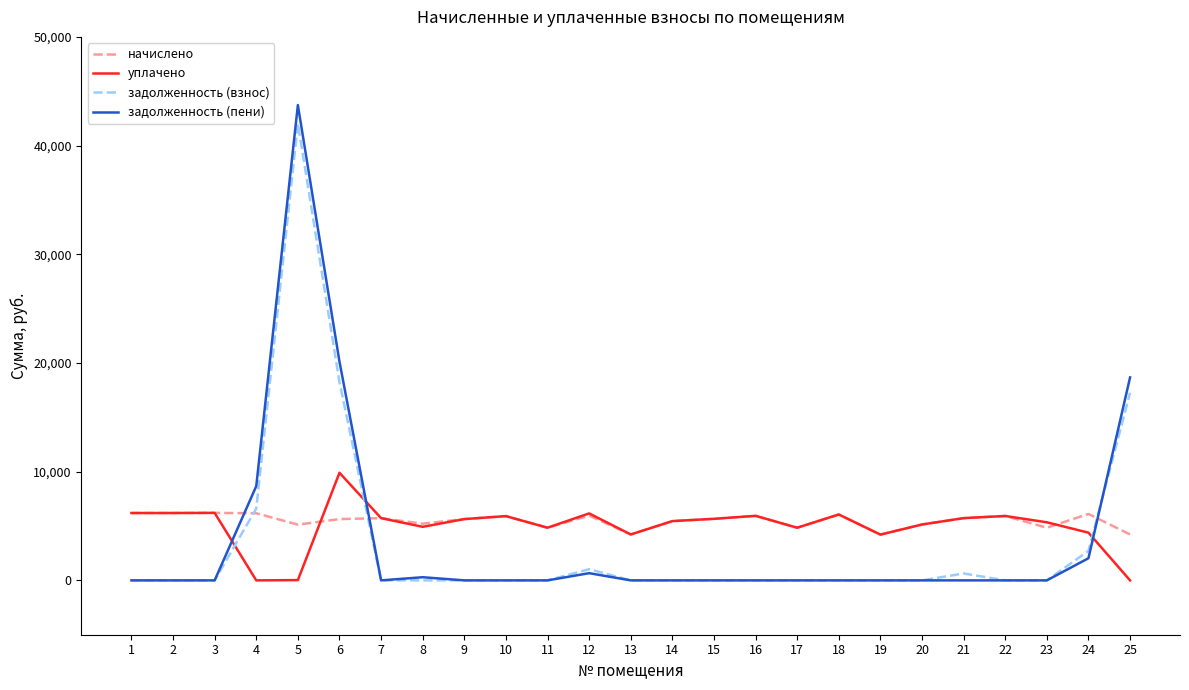

Does the chart display data point markers on the line(s)?

No